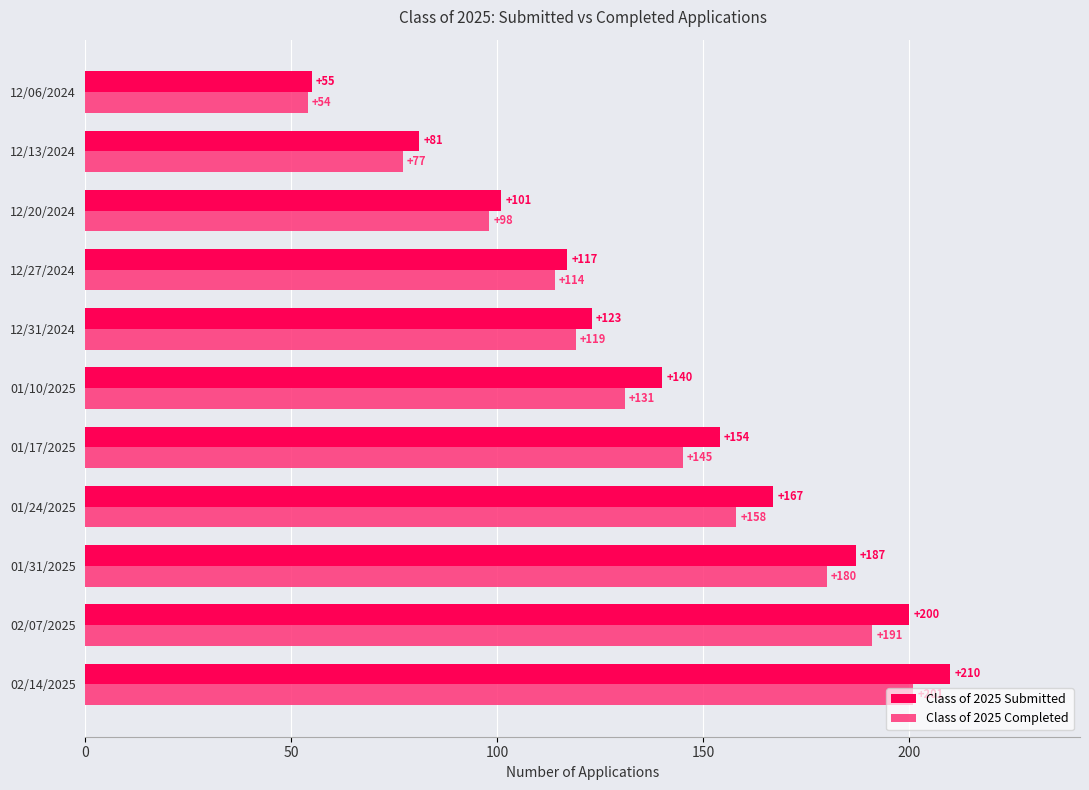

What is the sum of all Class of 2025 Completed values?

1468